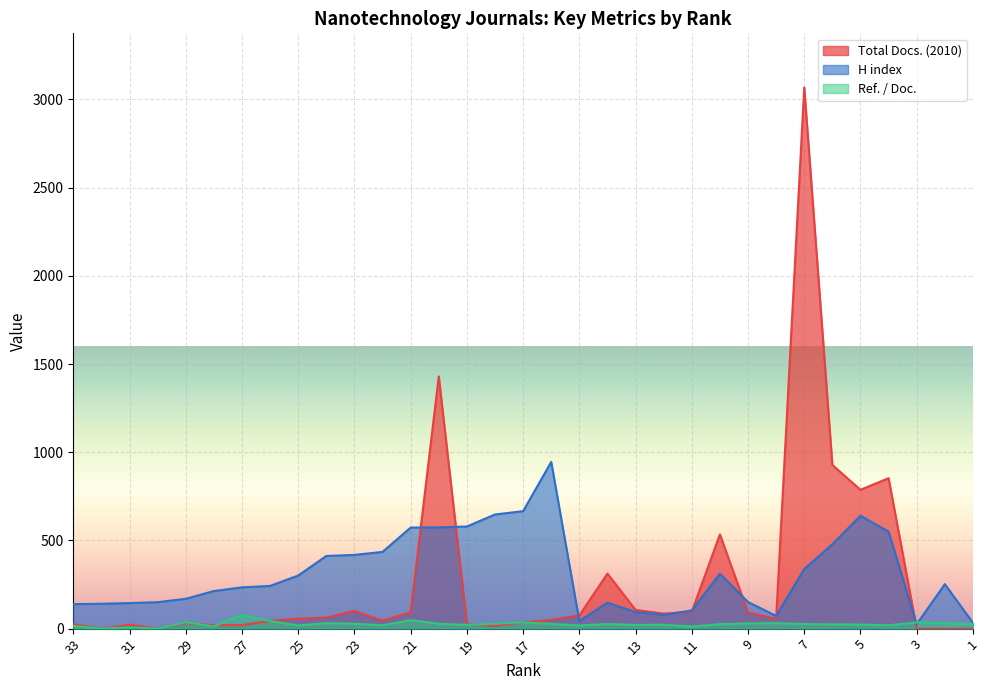

Which category has the highest value in the H index series?

16